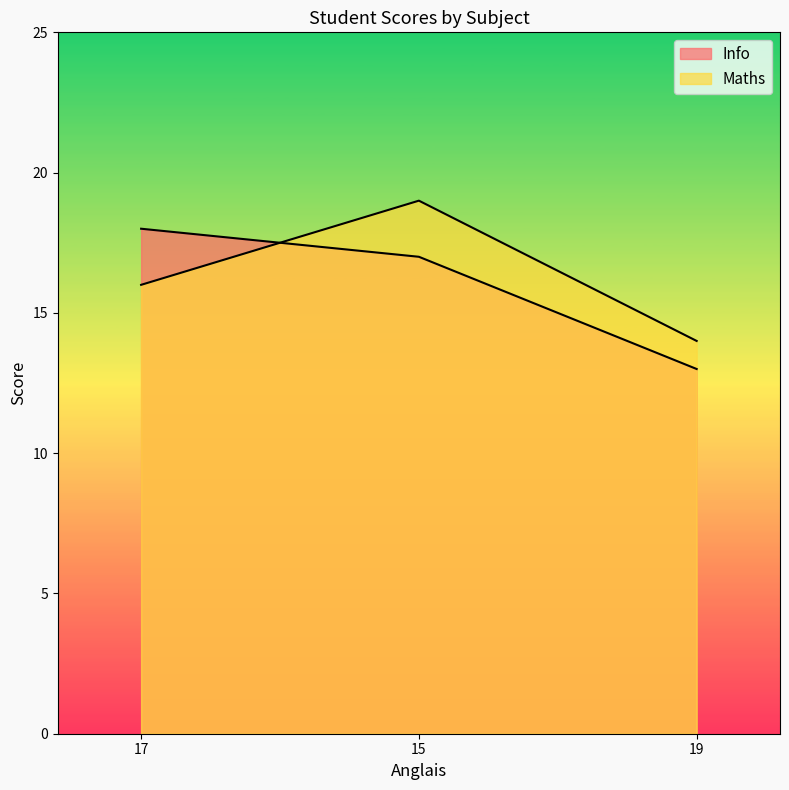

What is the label of the 1st point from the right?

19